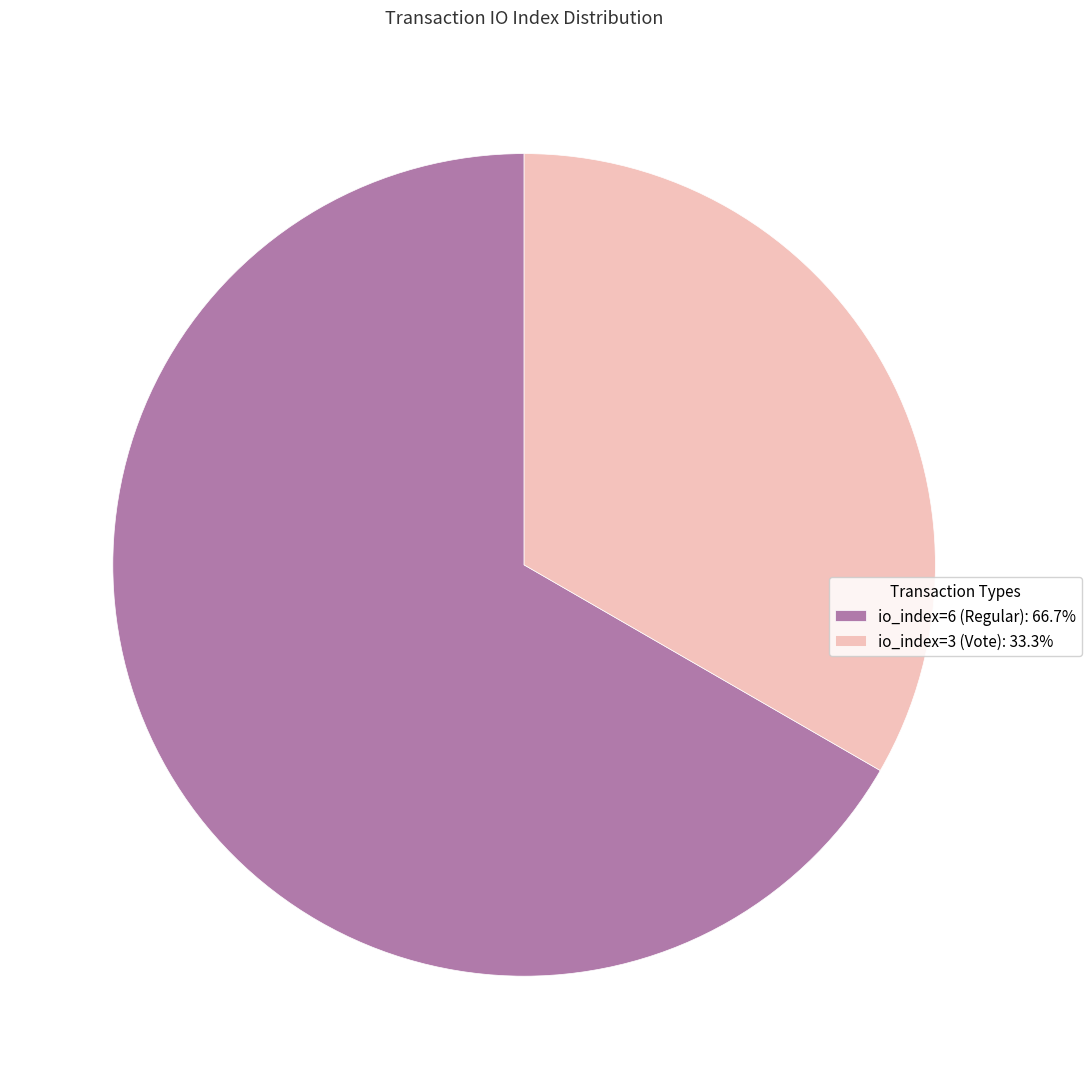

Count the number of slices in the pie.

2